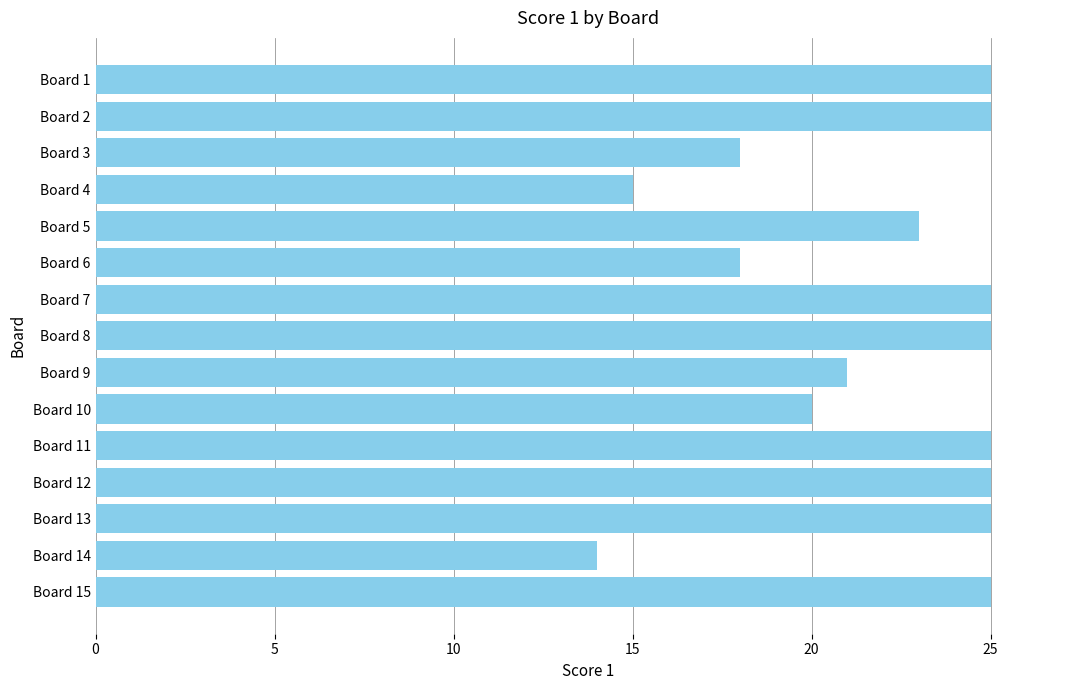

Reading top to bottom, what are all the values shown in this chart?

25	25	18	15	23	18	25	25	21	20	25	25	25	14	25